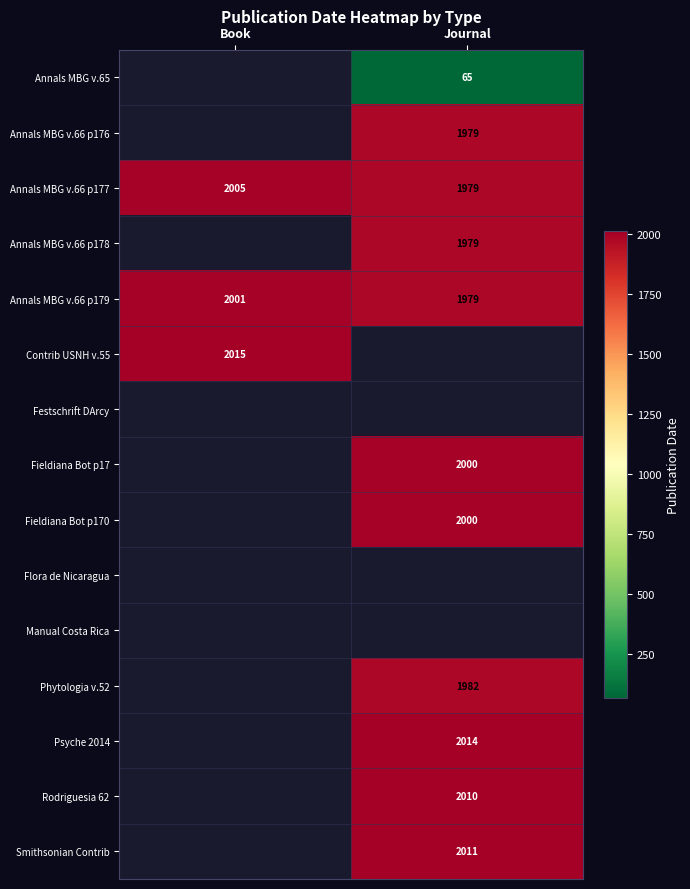

What is the sum of the Annals MBG v.66 p177 values at Journal and Book?

3984